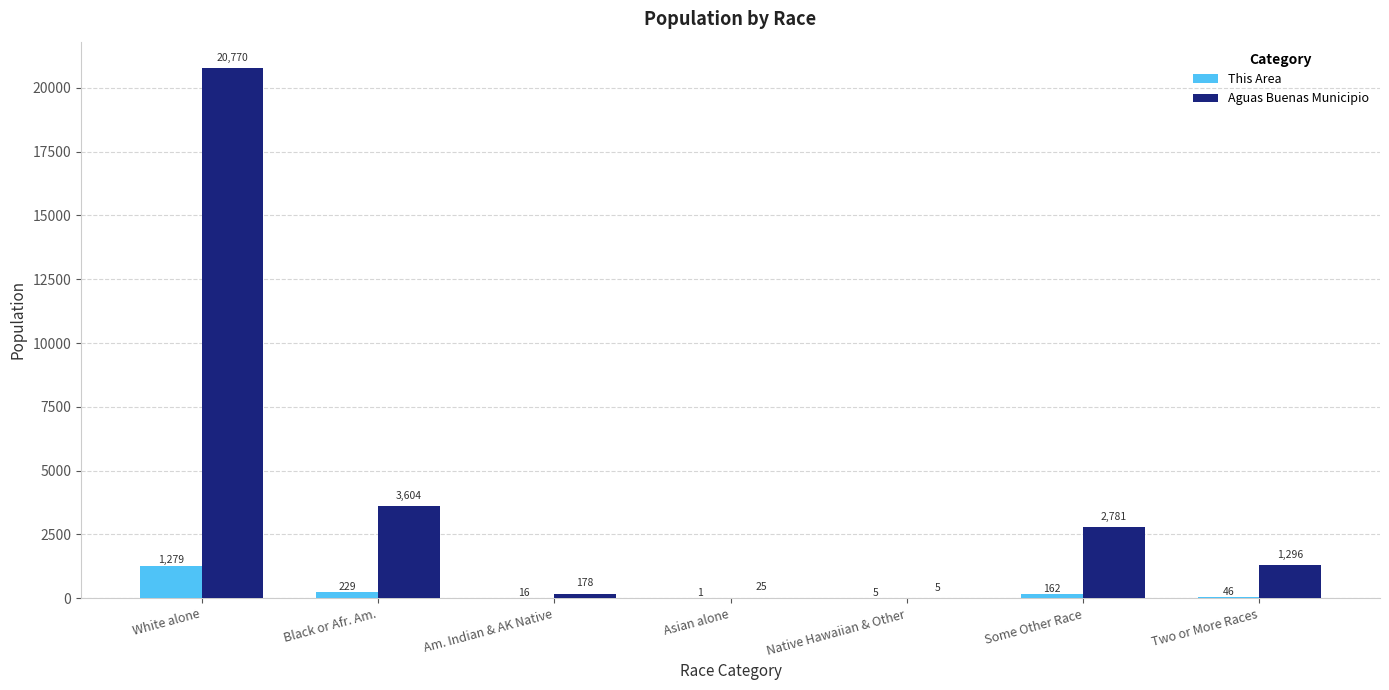

What is the sum of all Aguas Buenas Municipio values?

28659